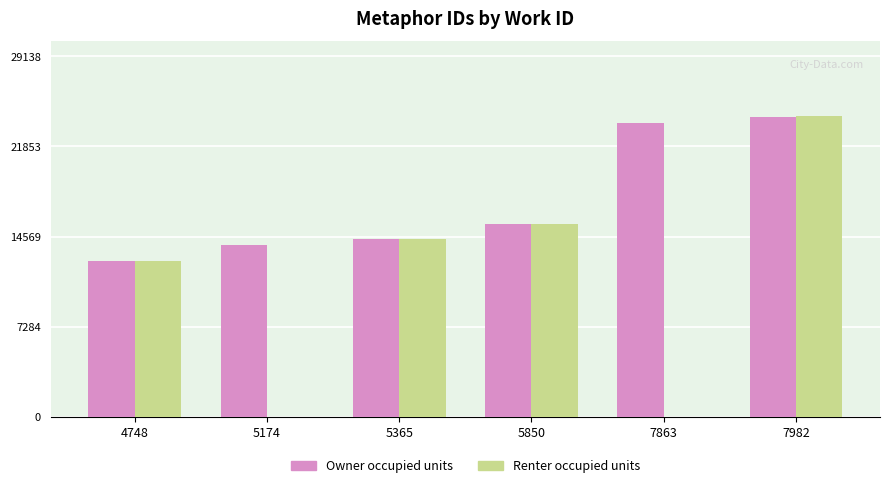

Which series has the largest total across all categories?

Owner occupied units